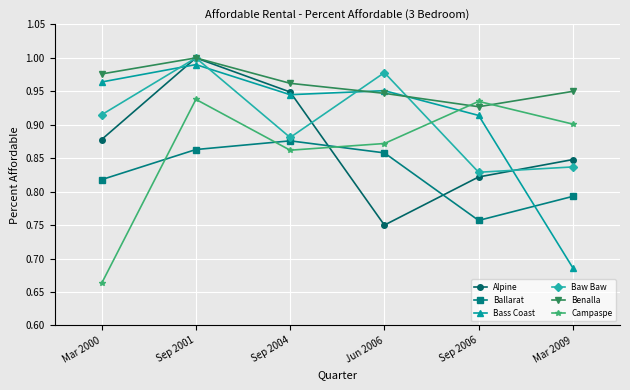

In Ballarat, how many points are higher than both neighbors (excluding endpoints)?

1